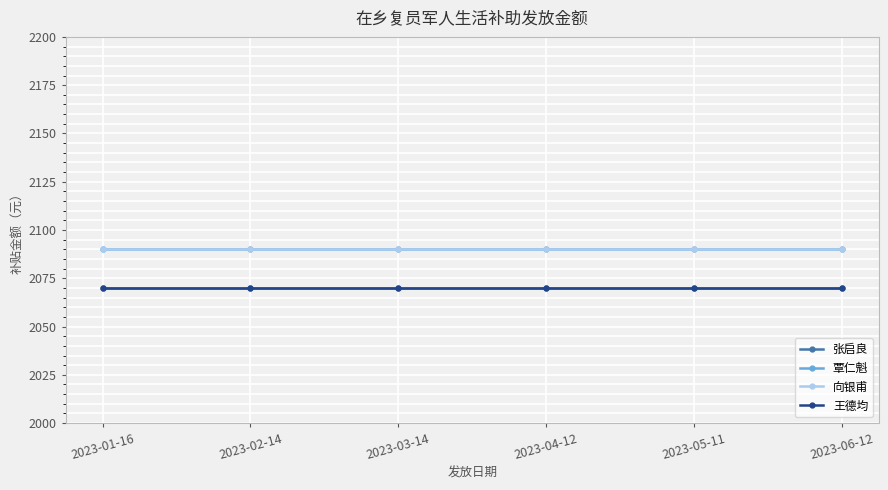

Reading left to right, extract all data points from this chart.

张启良: 2023-01-16=2070	2023-02-14=2070	2023-03-14=2070	2023-04-12=2070	2023-05-11=2070	2023-06-12=2070
覃仁魁: 2023-01-16=2090	2023-02-14=2090	2023-03-14=2090	2023-04-12=2090	2023-05-11=2090	2023-06-12=2090
向银甫: 2023-01-16=2090	2023-02-14=2090	2023-03-14=2090	2023-04-12=2090	2023-05-11=2090	2023-06-12=2090
王德均: 2023-01-16=2070	2023-02-14=2070	2023-03-14=2070	2023-04-12=2070	2023-05-11=2070	2023-06-12=2070